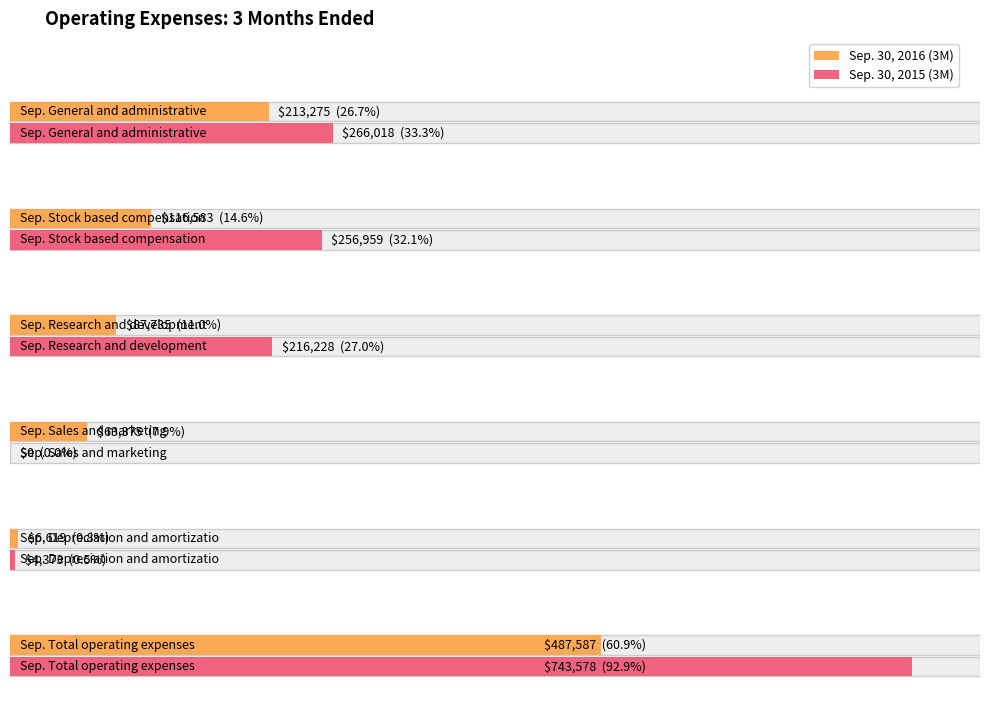

Is it true that Sep. 30, 2015 (3M) equals 62828 at General and administrative?

False